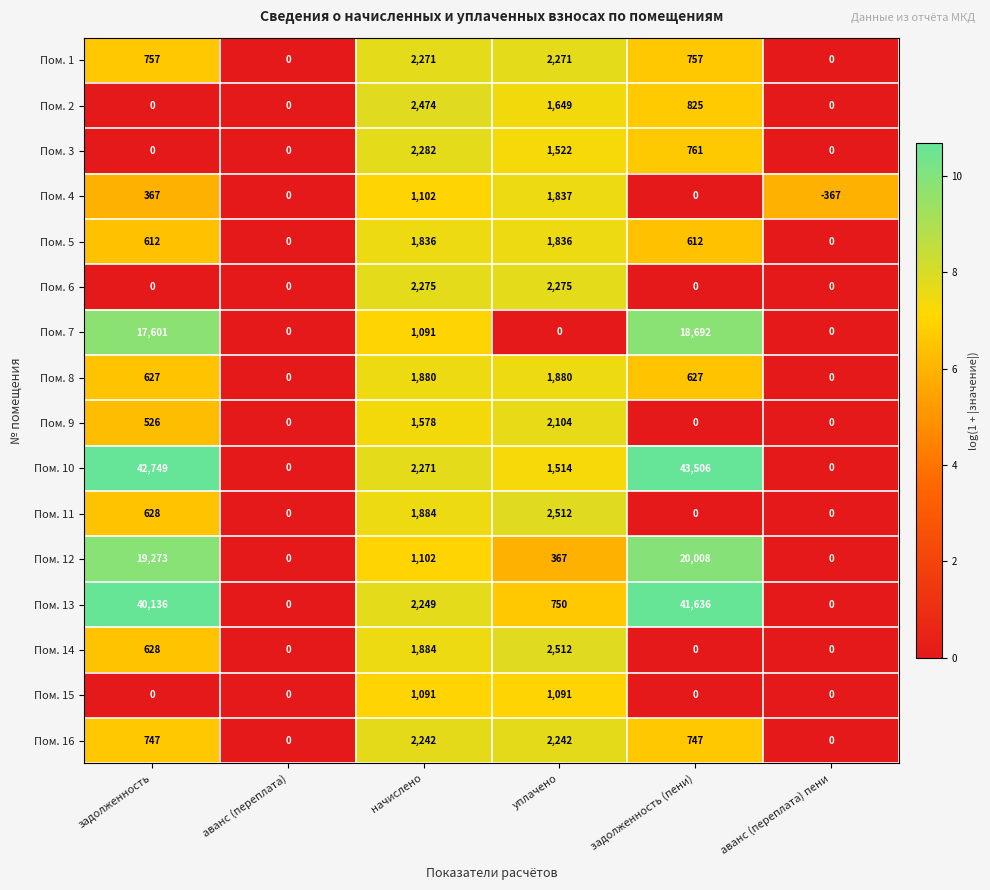

Which series has the widest spread of values?

Пом. 10